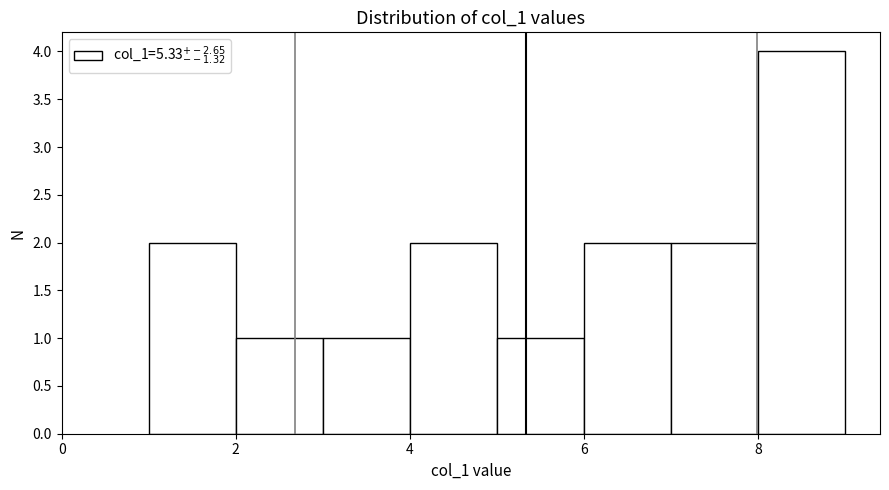

Over which range of the x-axis is the bar tallest?

8 to 9